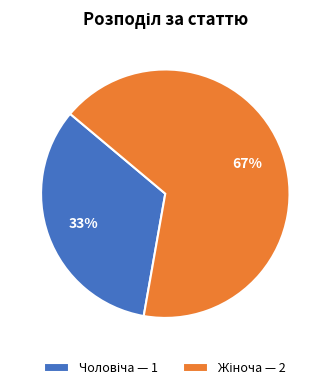

To the nearest percent, what is the average slice percentage?

50%